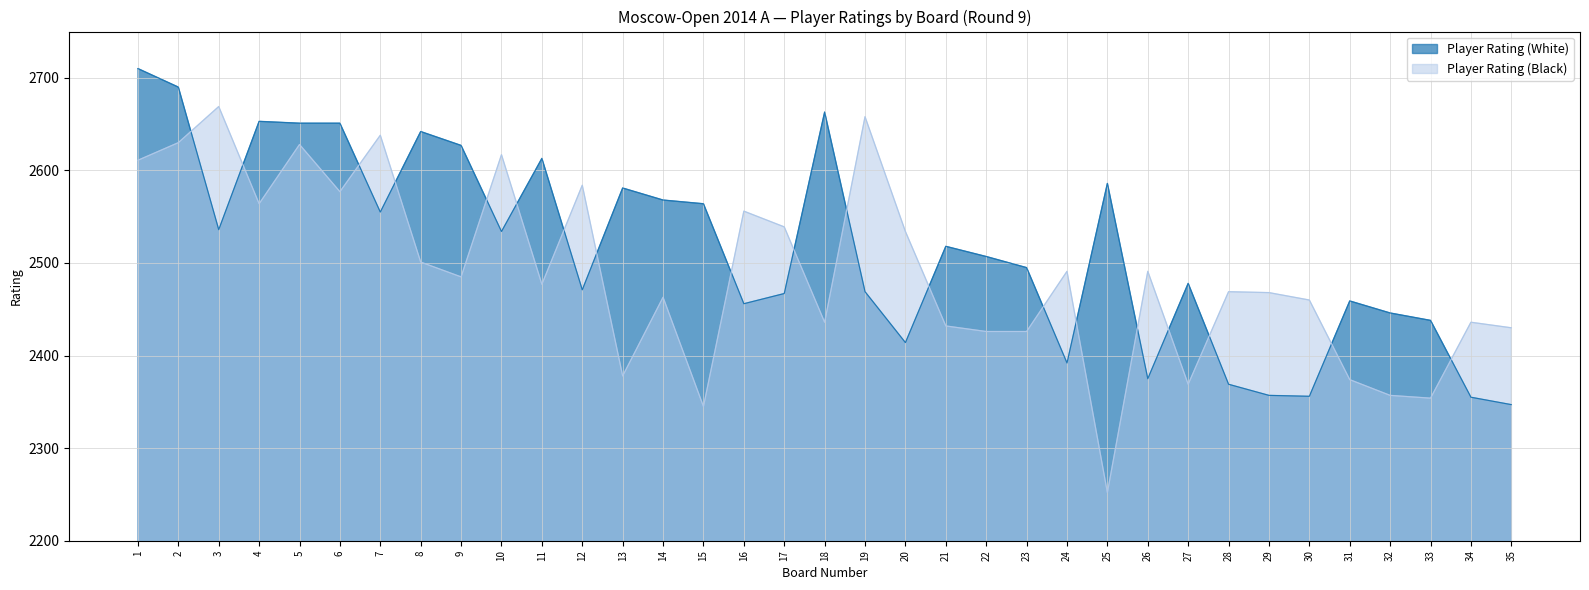

At which label does Player Rating (White) reach its minimum?

35